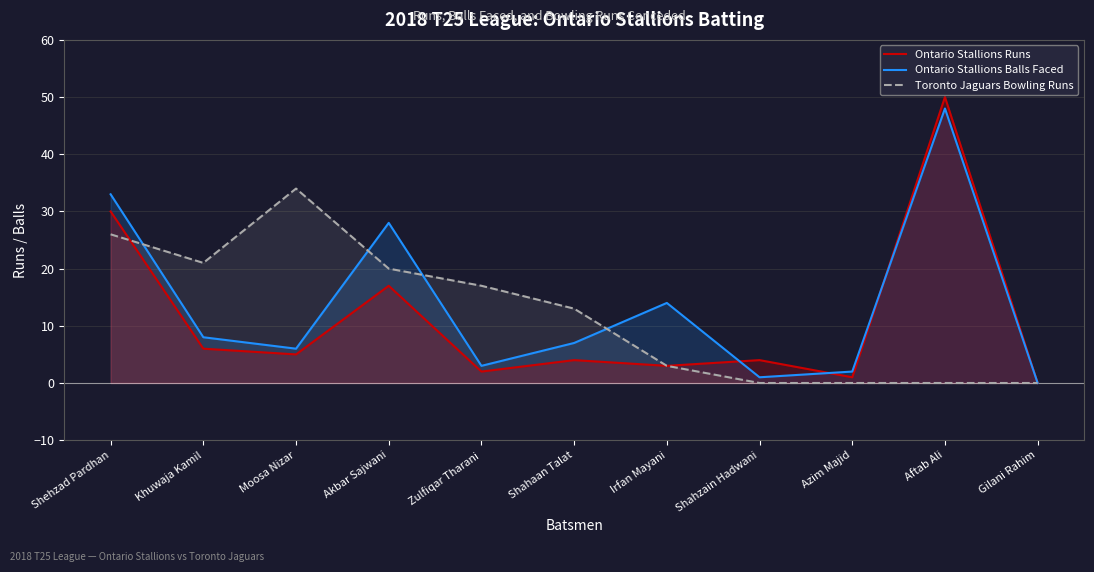

What position from the right is Irfan Mayani?

5